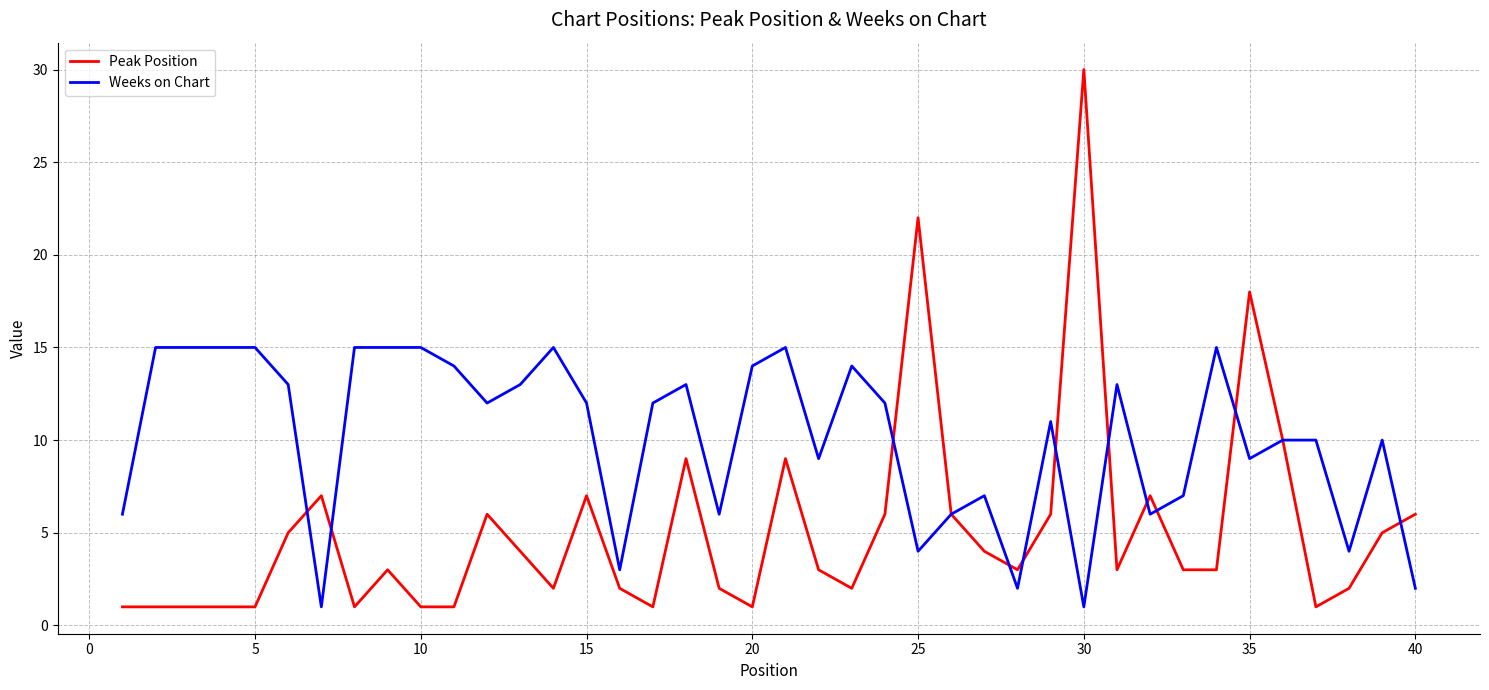

Which series has the largest total across all categories?

Weeks on Chart